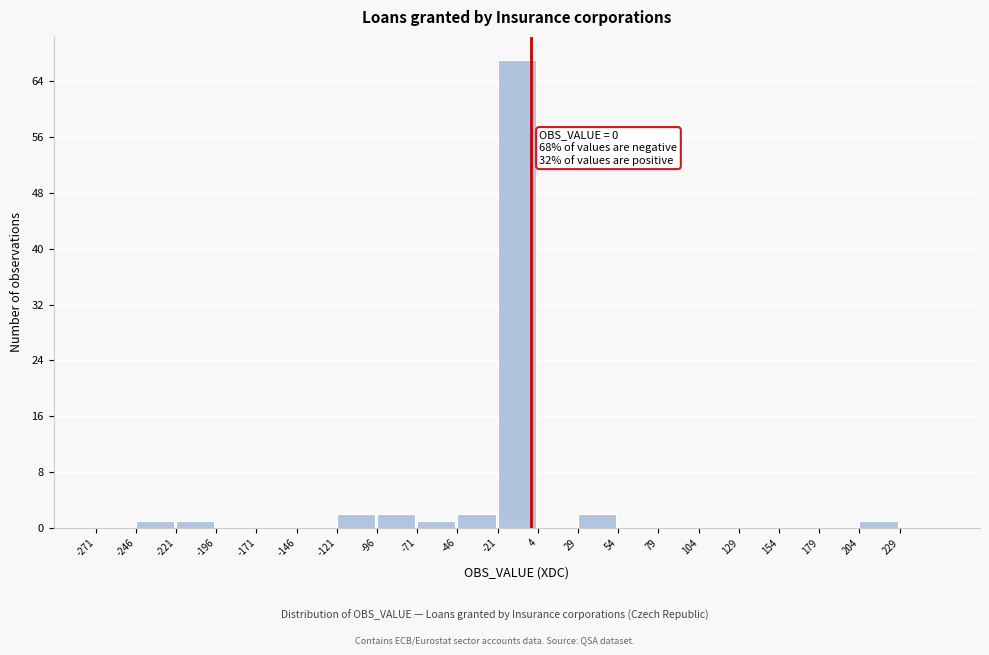

Over which range of the x-axis is the bar tallest?

-21 to 4